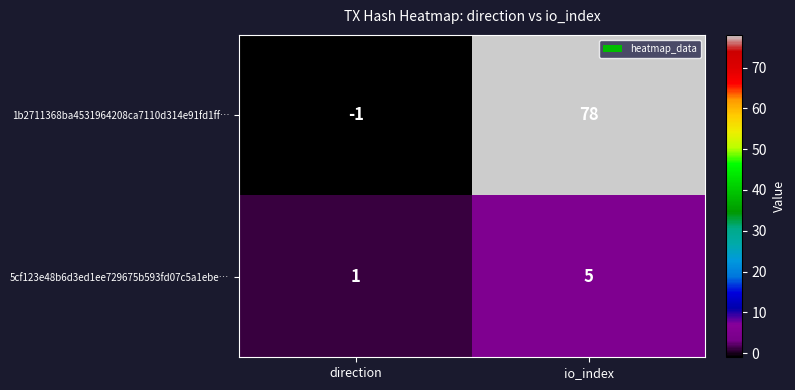

Which series has the largest total across all categories?

1b2711368ba4531964208ca7110d314e91fd1ff…